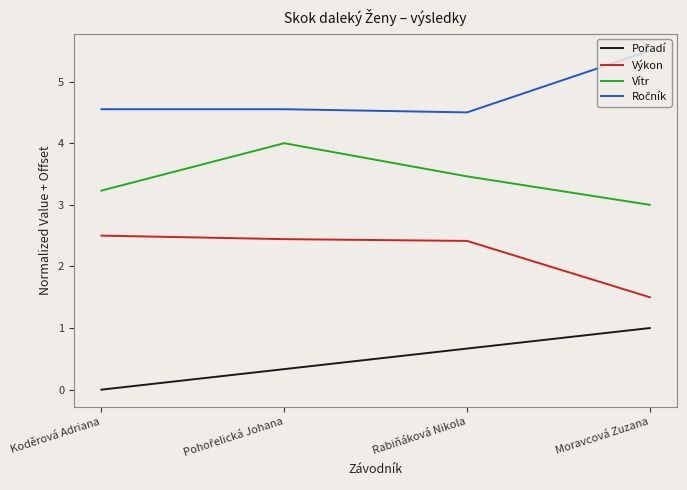

Is the value of Vítr at Moravcová Zuzana greater than the value of Výkon at Rabiňáková Nikola?

Yes